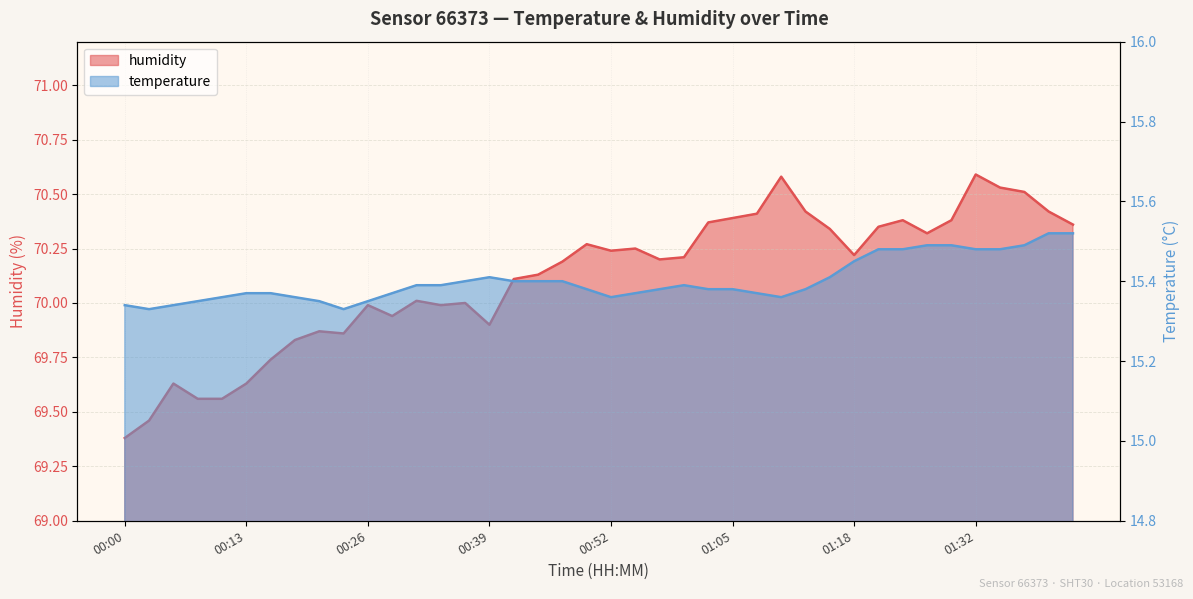

Reading left to right, list all the values displayed in this chart.

temperature: 00:00=15.3	00:03=15.3	00:05=15.3	00:08=15.3	00:10=15.4	00:13=15.4	00:16=15.4	00:18=15.4	00:21=15.3	00:23=15.3	00:26=15.3	00:28=15.4	00:31=15.4	00:34=15.4	00:36=15.4	00:39=15.4	00:41=15.4	00:44=15.4	00:47=15.4	00:49=15.4	00:52=15.4	00:55=15.4	00:57=15.4	01:00=15.4	01:02=15.4	01:05=15.4	01:08=15.4	01:10=15.4	01:13=15.4	01:15=15.4	01:18=15.4	01:21=15.5	01:24=15.5	01:26=15.5	01:29=15.5	01:32=15.5	01:34=15.5	01:37=15.5	01:39=15.5	01:42=15.5
humidity: 00:00=69.4	00:03=69.5	00:05=69.6	00:08=69.6	00:10=69.6	00:13=69.6	00:16=69.7	00:18=69.8	00:21=69.9	00:23=69.9	00:26=70.0	00:28=69.9	00:31=70.0	00:34=70.0	00:36=70.0	00:39=69.9	00:41=70.1	00:44=70.1	00:47=70.2	00:49=70.3	00:52=70.2	00:55=70.2	00:57=70.2	01:00=70.2	01:02=70.4	01:05=70.4	01:08=70.4	01:10=70.6	01:13=70.4	01:15=70.3	01:18=70.2	01:21=70.3	01:24=70.4	01:26=70.3	01:29=70.4	01:32=70.6	01:34=70.5	01:37=70.5	01:39=70.4	01:42=70.4